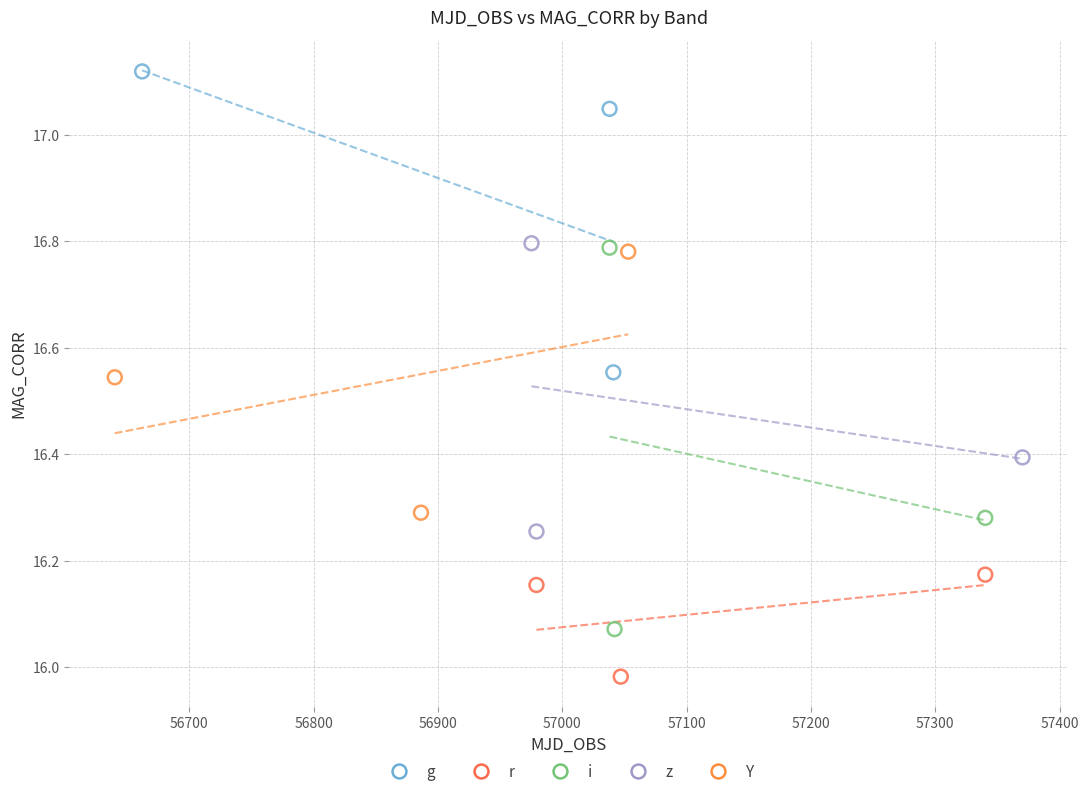

Which series has the largest Y range (max minus min)?

i